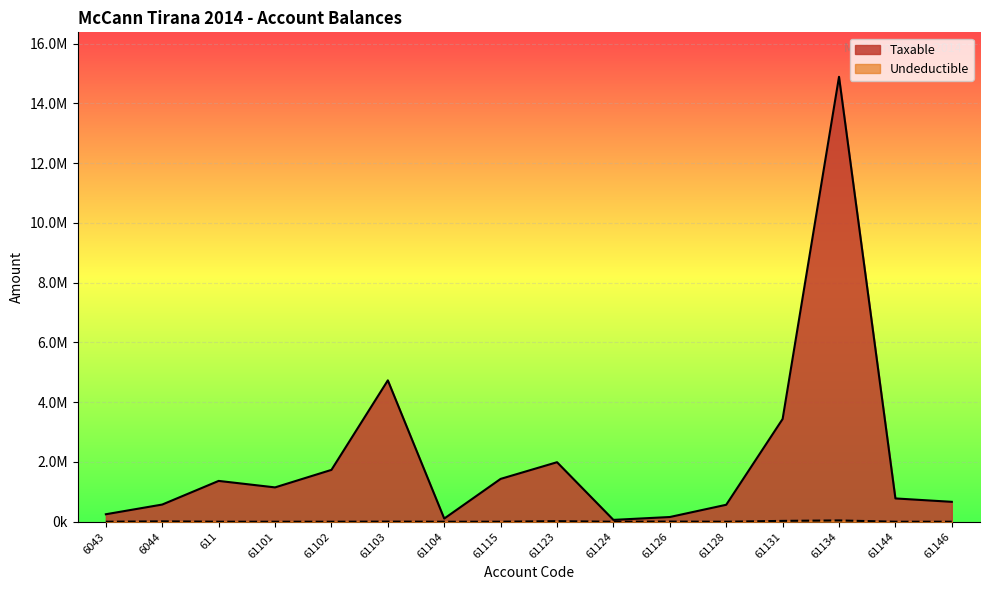

Does the chart display data point markers on the line(s)?

No